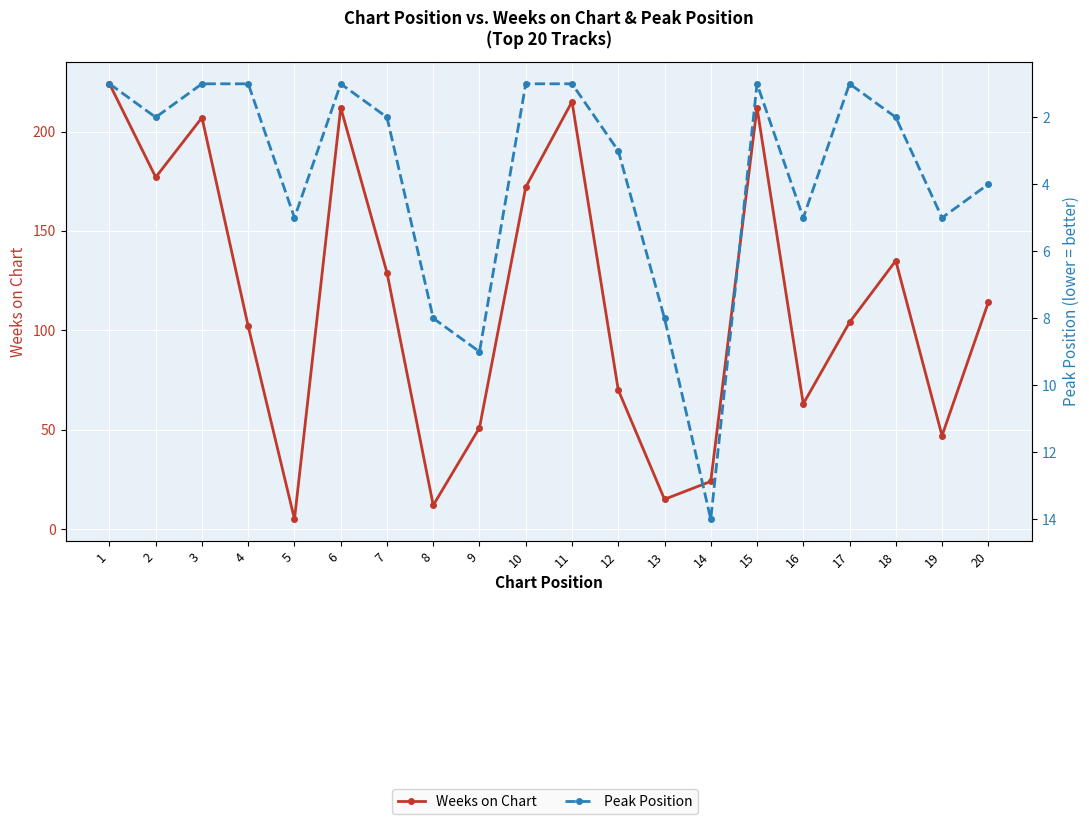

Which series changed the most between 2 and 17?

Weeks on Chart